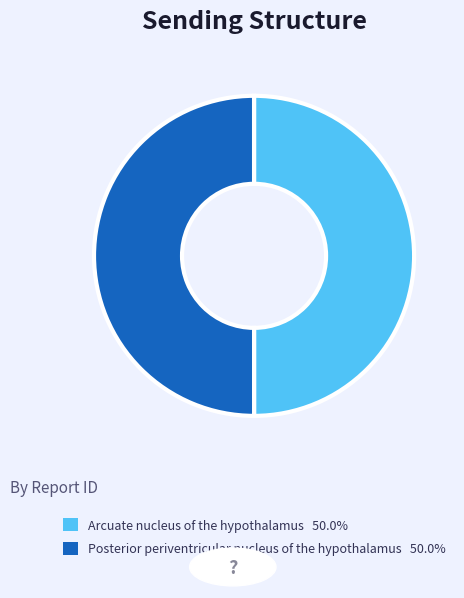

Is the sum of Posterior periventricular nucleus of the hypothalamus and Arcuate nucleus of the hypothalamus greater than half?

Yes